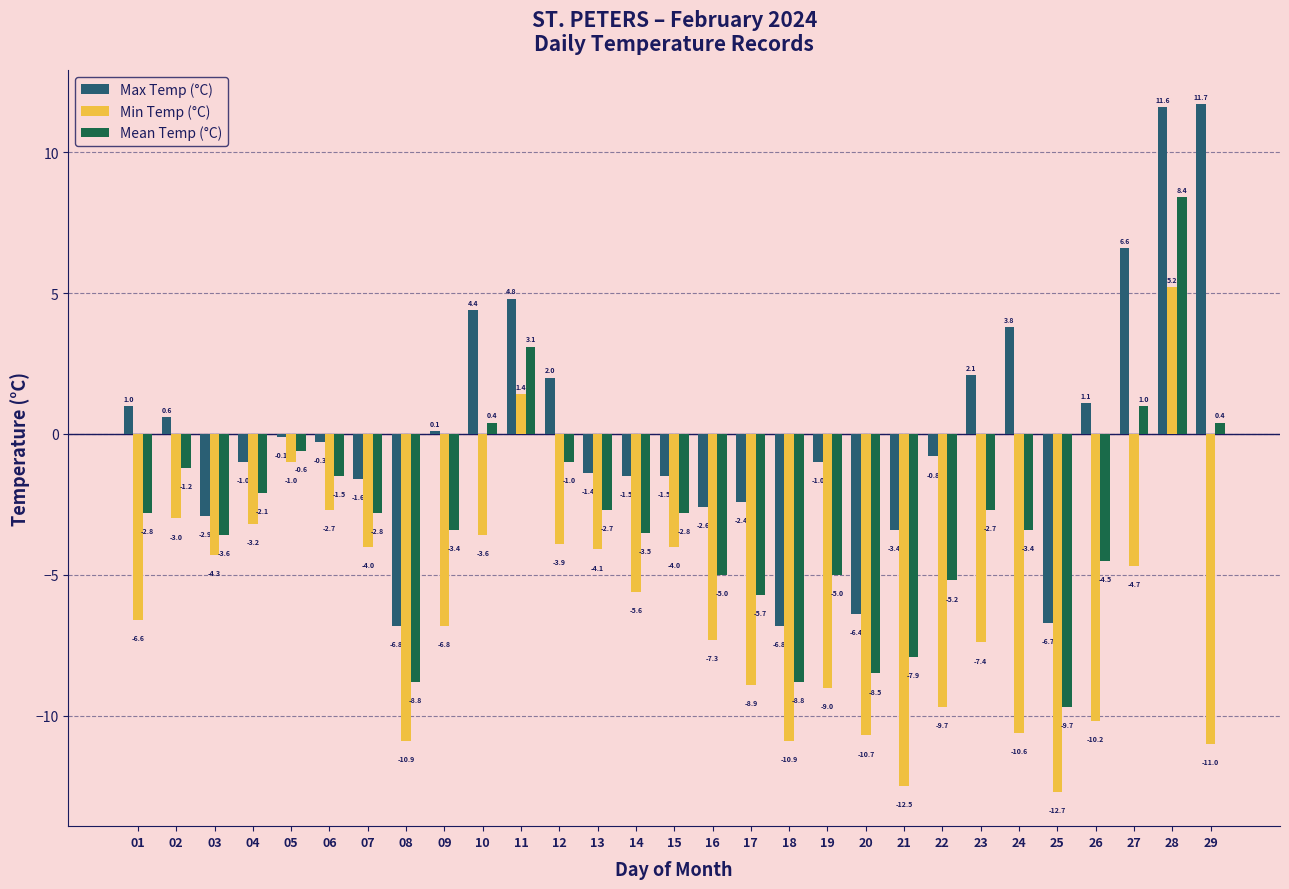

List the series in order of their overall mean, highest first.

Max Temp (°C), Mean Temp (°C), Min Temp (°C)